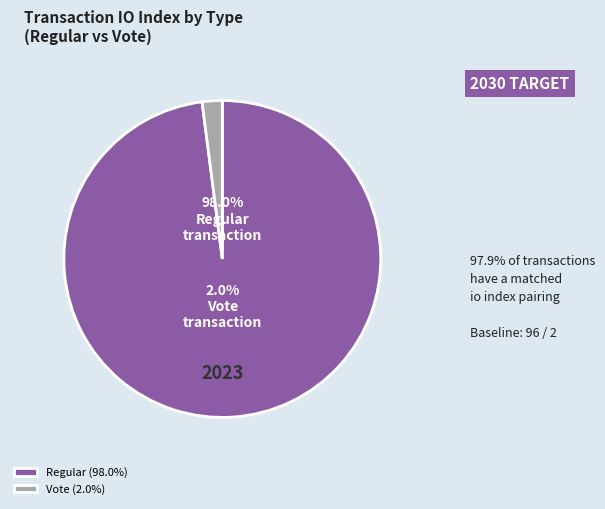

Is it true that Regular is 98% of the pie?

True